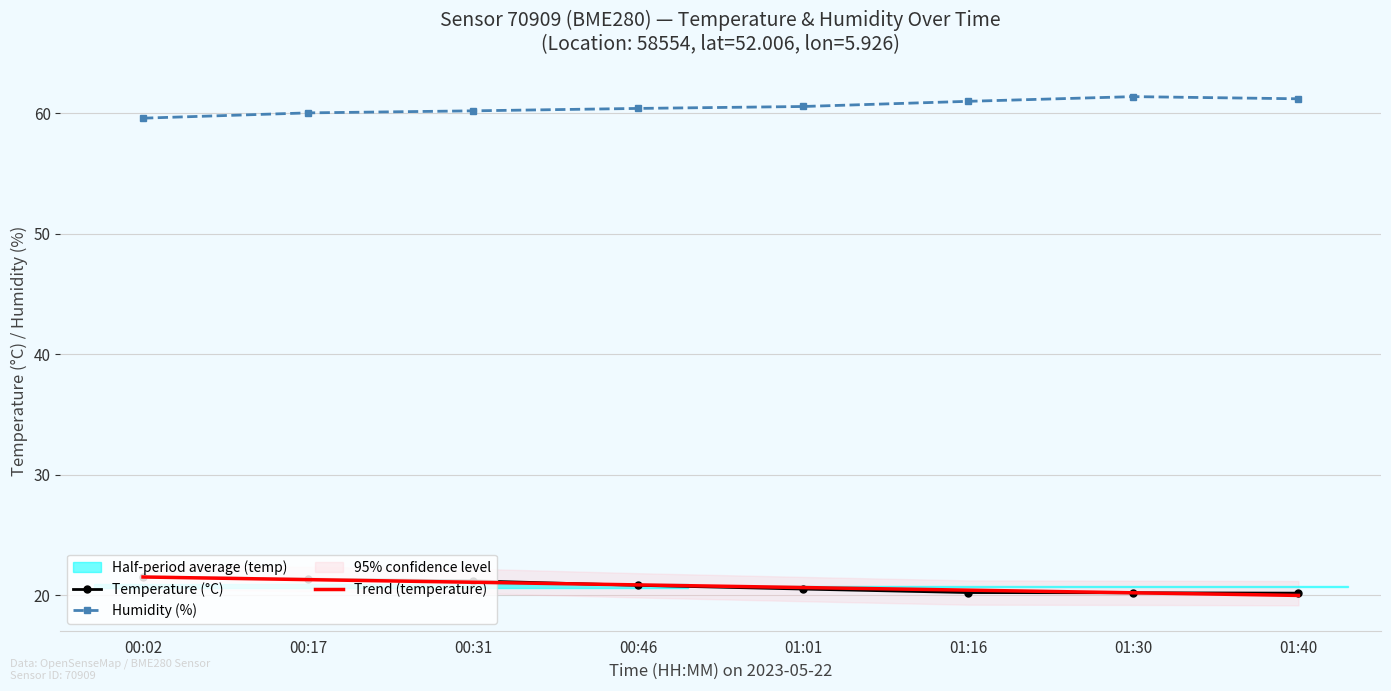

True or false: Trend (temperature) has more than 2 points higher than both neighbors.

False